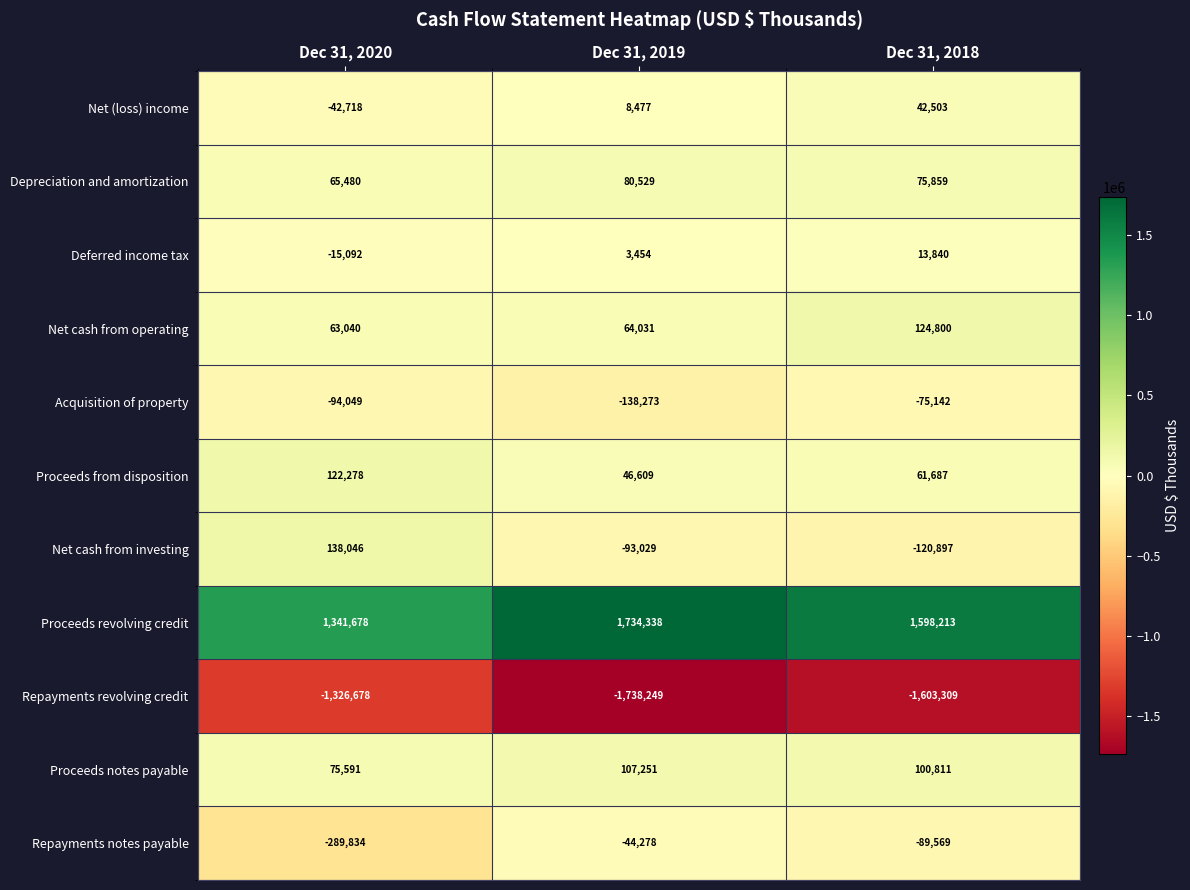

The value of Deferred income tax at Dec 31, 2018 is 7546. True or false?

False